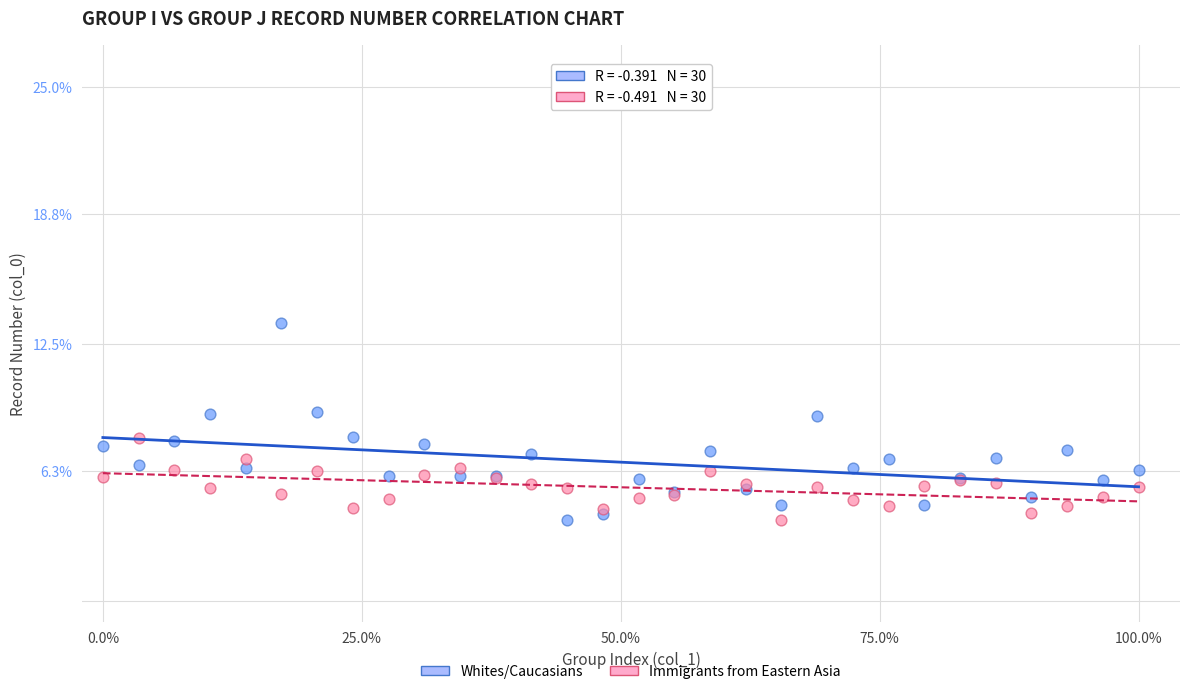

Which series has the largest Y range (max minus min)?

Whites/Caucasians